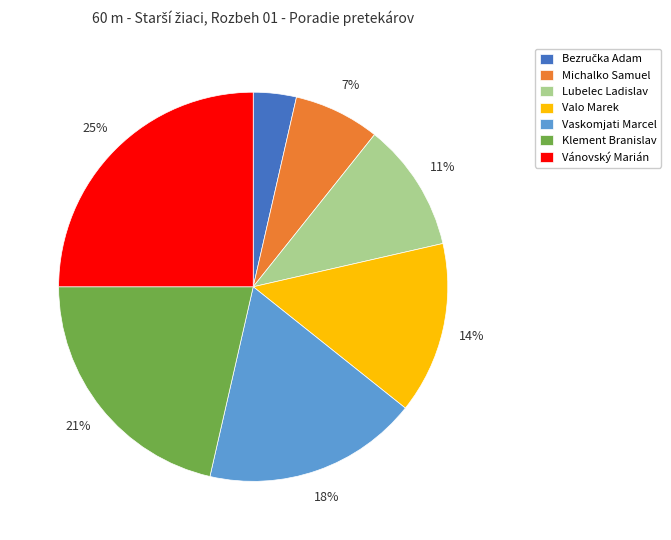

To the nearest percent, what is the difference between the Vaskomjati Marcel and Michalko Samuel slice percentages?

11%